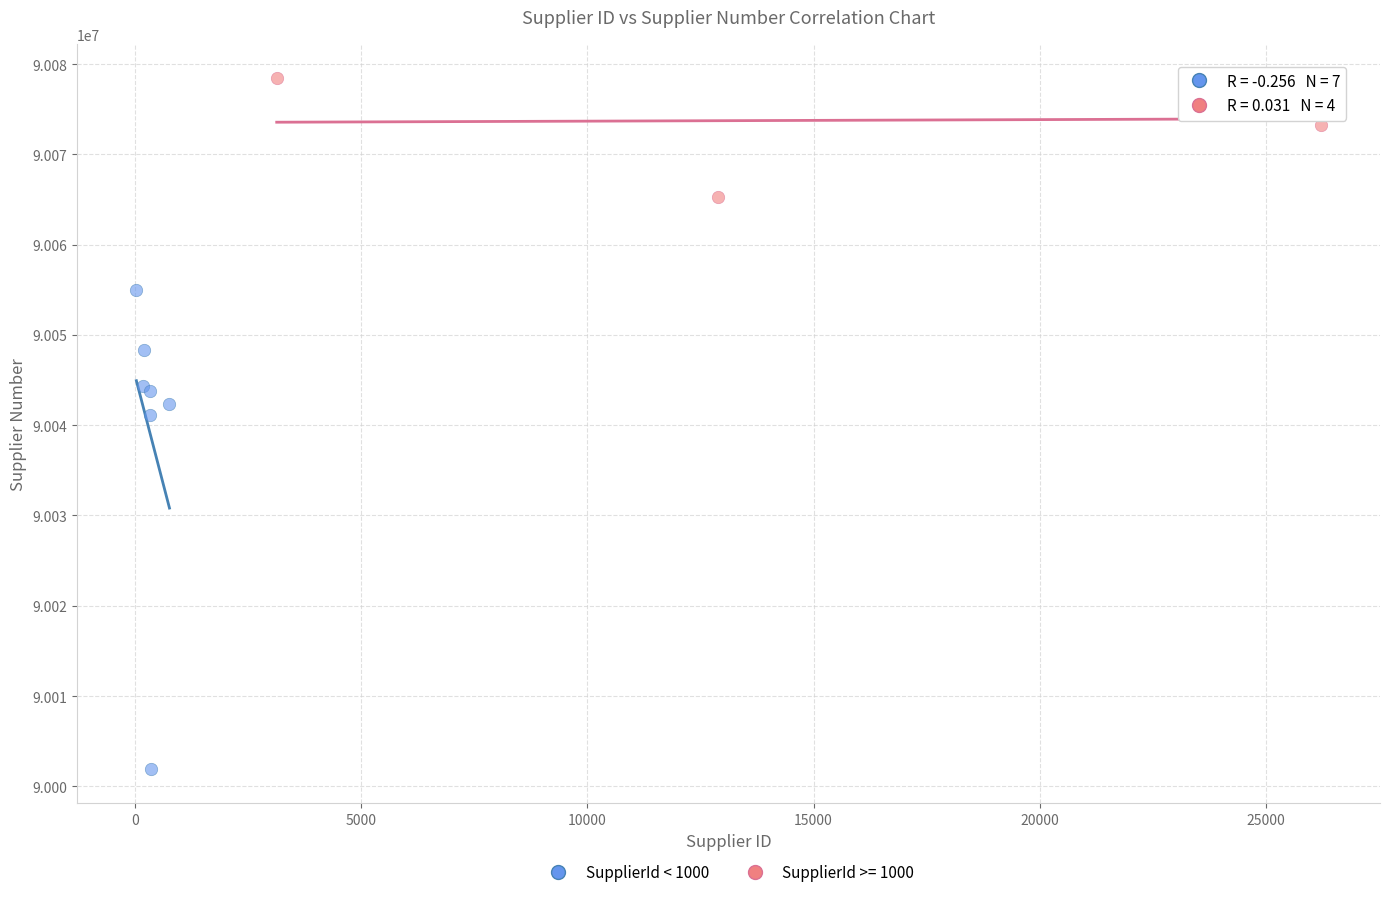

Which series contains the lowest Y value?

SupplierId < 1000